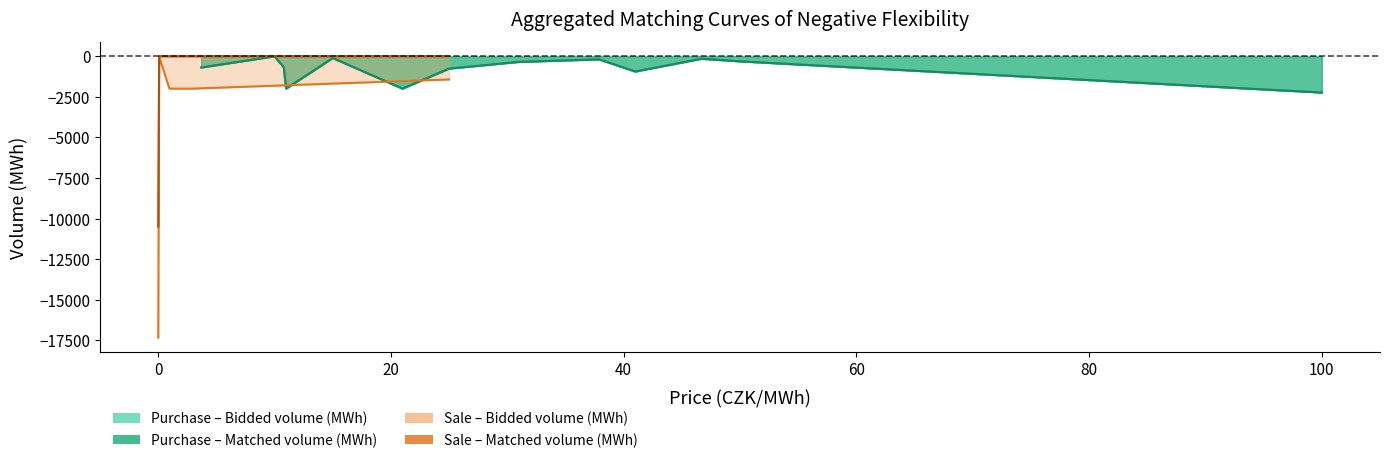

How many data points does each series have?

19